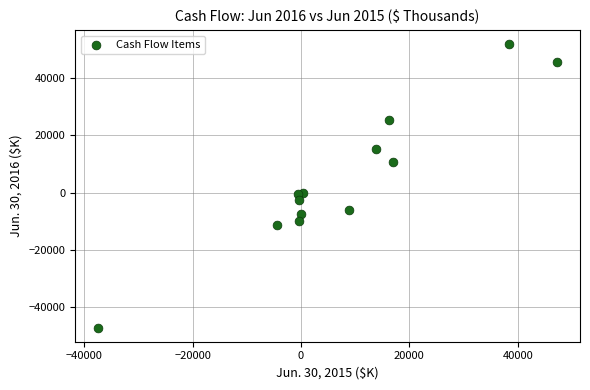

What is the range of Y values (max minus min)?

98780